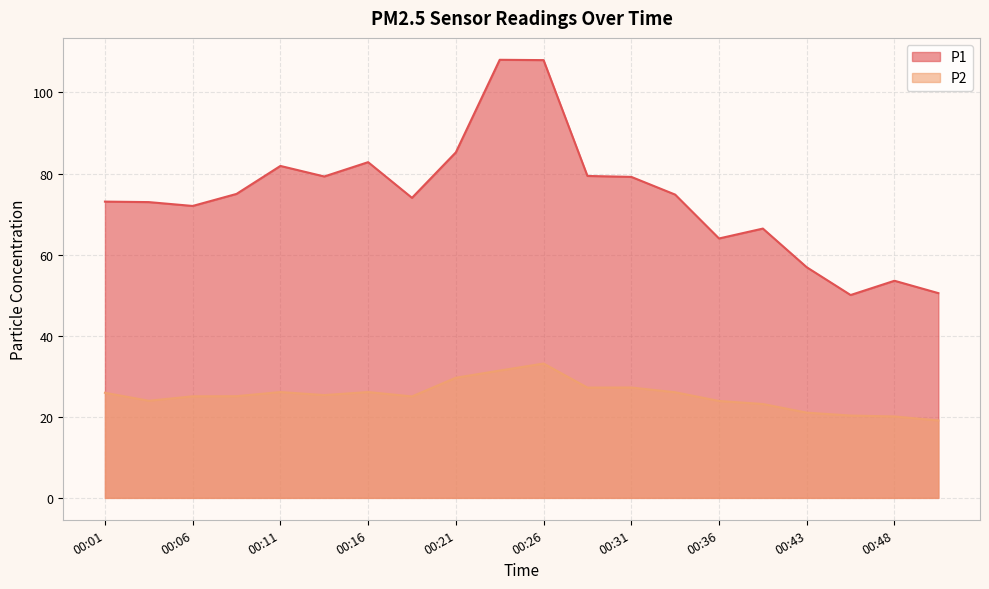

True or false: P2 and P1 intersect in this chart.

False